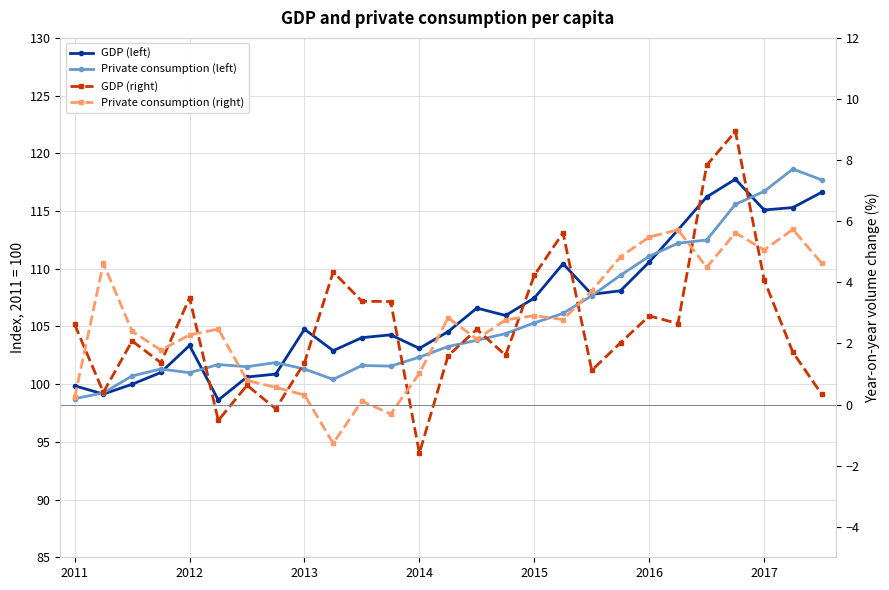

Which has a higher value, 2017 or 2013?

2017